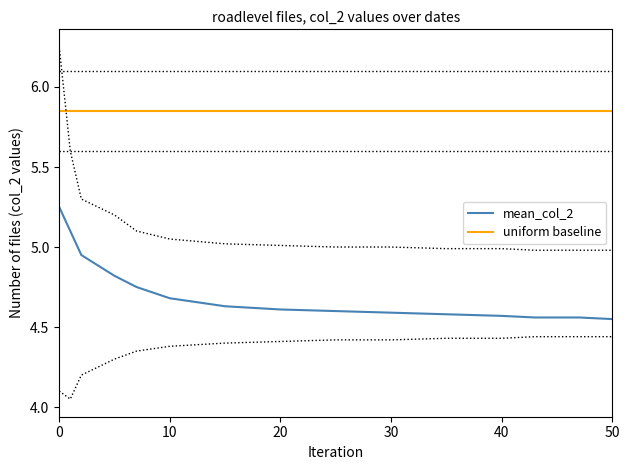

What is the minimum value shown in the chart?

4.5